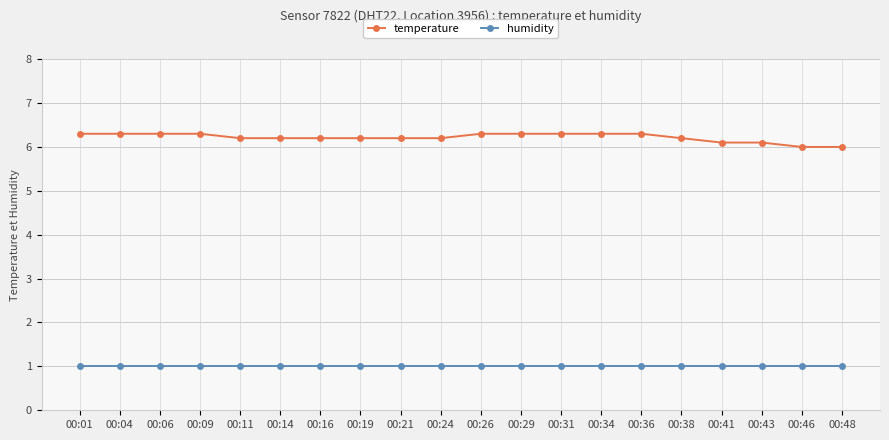

Reading right to left, transcribe all the data shown in this chart.

temperature: 00:48=6.0	00:46=6.0	00:43=6.1	00:41=6.1	00:38=6.2	00:36=6.3	00:34=6.3	00:31=6.3	00:29=6.3	00:26=6.3	00:24=6.2	00:21=6.2	00:19=6.2	00:16=6.2	00:14=6.2	00:11=6.2	00:09=6.3	00:06=6.3	00:04=6.3	00:01=6.3
humidity: 00:48=1.0	00:46=1.0	00:43=1.0	00:41=1.0	00:38=1.0	00:36=1.0	00:34=1.0	00:31=1.0	00:29=1.0	00:26=1.0	00:24=1.0	00:21=1.0	00:19=1.0	00:16=1.0	00:14=1.0	00:11=1.0	00:09=1.0	00:06=1.0	00:04=1.0	00:01=1.0